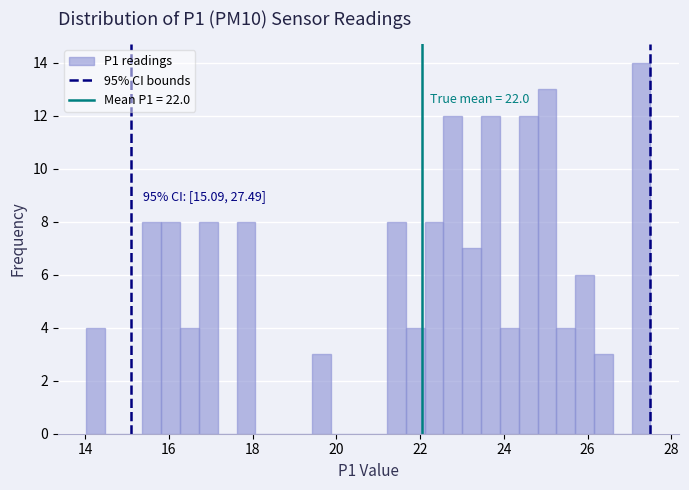

Read against the x-axis, roughly where is the centre of the tallest bar?

27.2